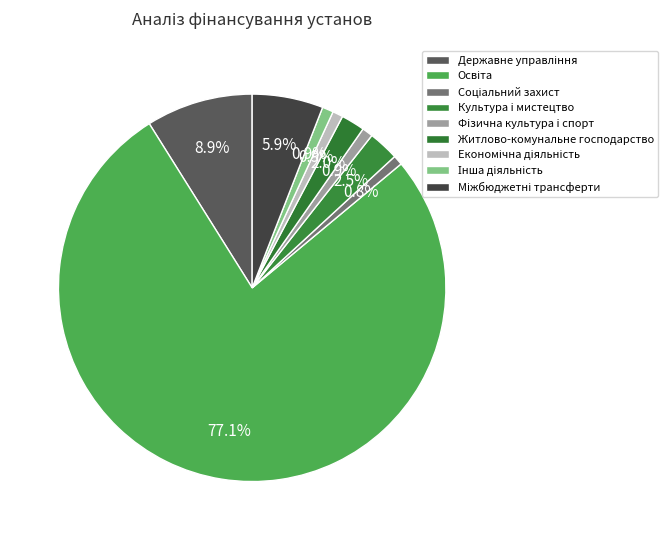

How much of the chart is everything except Житлово-комунальне господарство?

98.0%